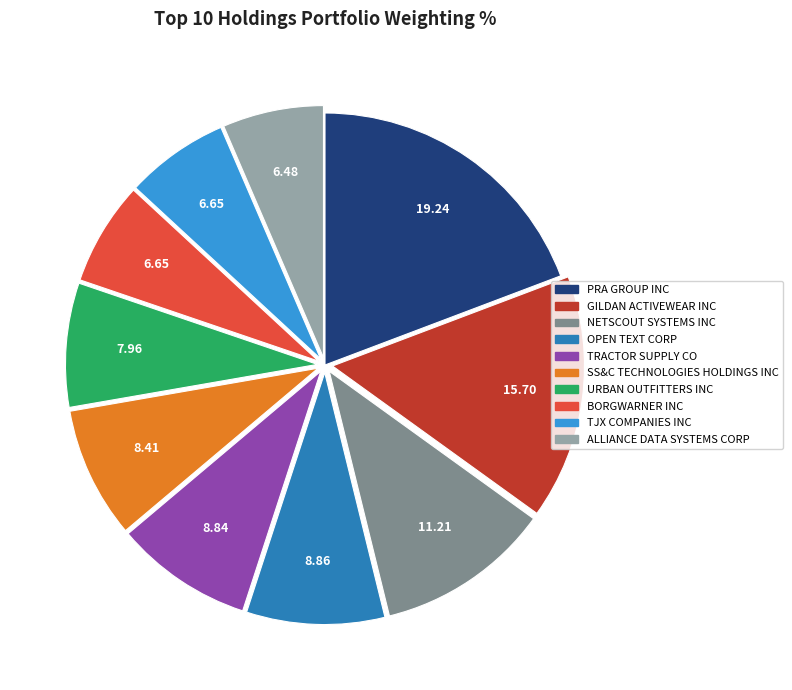

Approximately how many times larger is the value at SS&C TECHNOLOGIES HOLDINGS INC compared to NETSCOUT SYSTEMS INC?

0.8